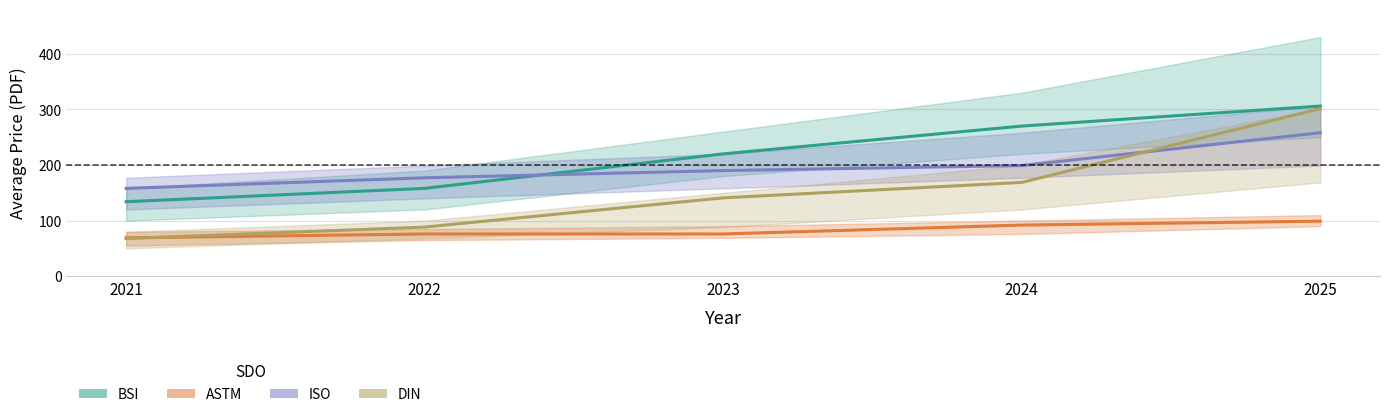

Which series changed the most between 2022 and 2024?

BSI